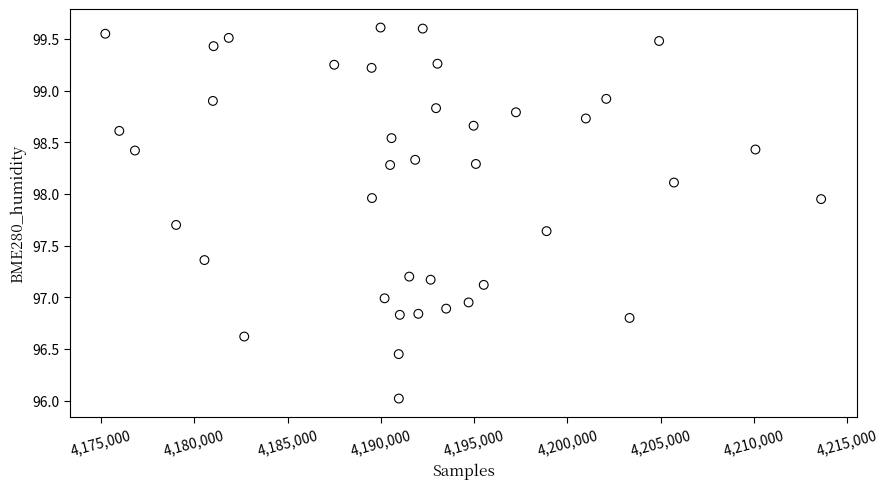

What is the range of X values (max minus min)?

38376.0